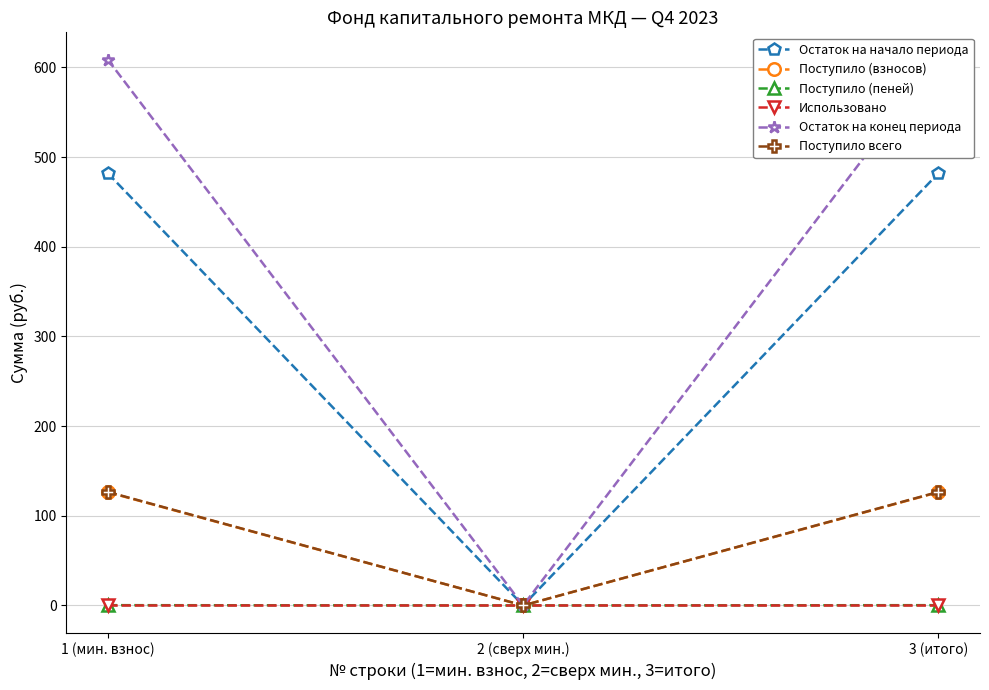

What are all the series names shown in the legend?

Остаток на начало периода, Поступило (взносов), Поступило (пеней), Использовано, Остаток на конец периода, Поступило всего